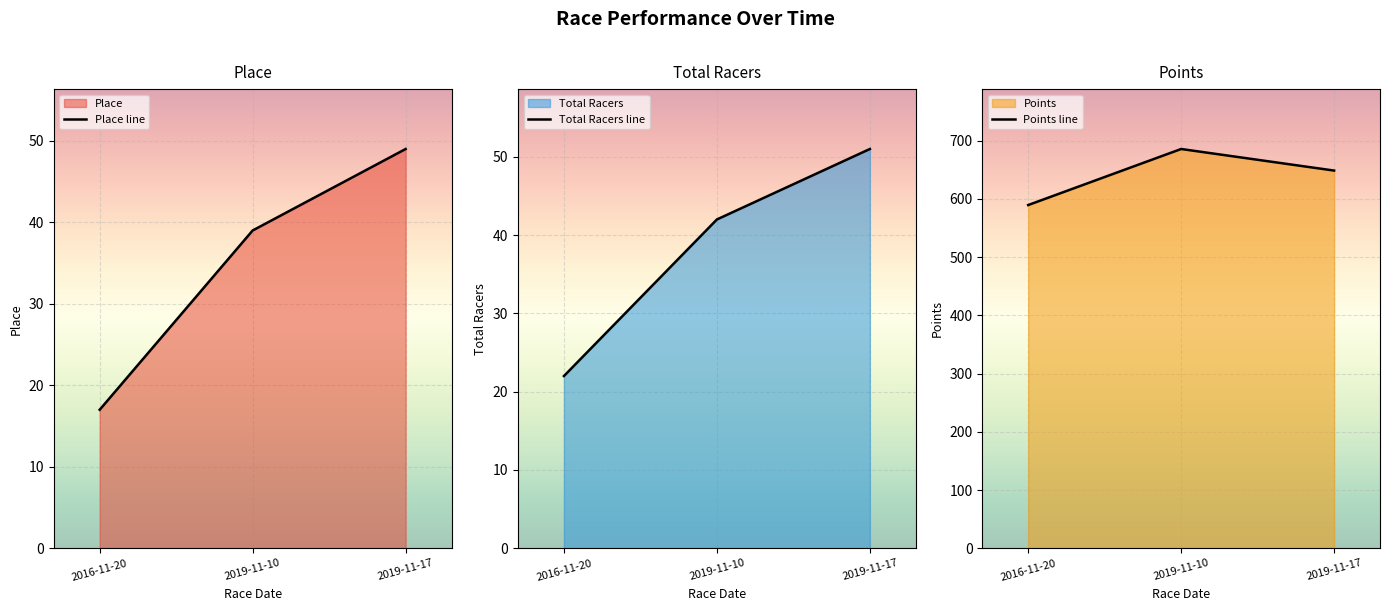

At how many categories does at least one series exceed 464?

3